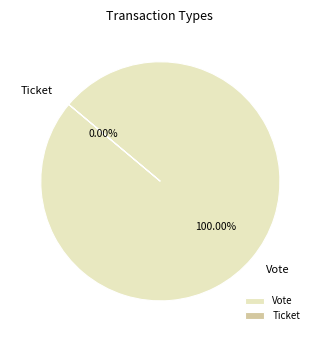

To the nearest percent, what is the average slice percentage?

50%